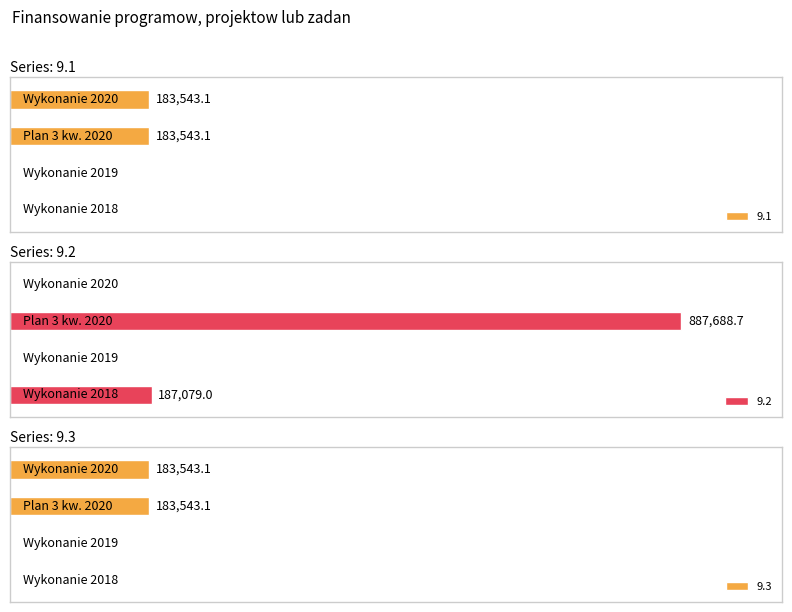

Reading left to right, extract all data points from this chart.

9.1: Wykonanie 2018=0.0	Wykonanie 2019=0.0	Plan 3 kw. 2020=183543.1	Wykonanie 2020=183543.1
9.2: Wykonanie 2018=187079.0	Wykonanie 2019=0.0	Plan 3 kw. 2020=887688.7	Wykonanie 2020=0.0
9.3: Wykonanie 2018=0.0	Wykonanie 2019=0.0	Plan 3 kw. 2020=183543.1	Wykonanie 2020=183543.1